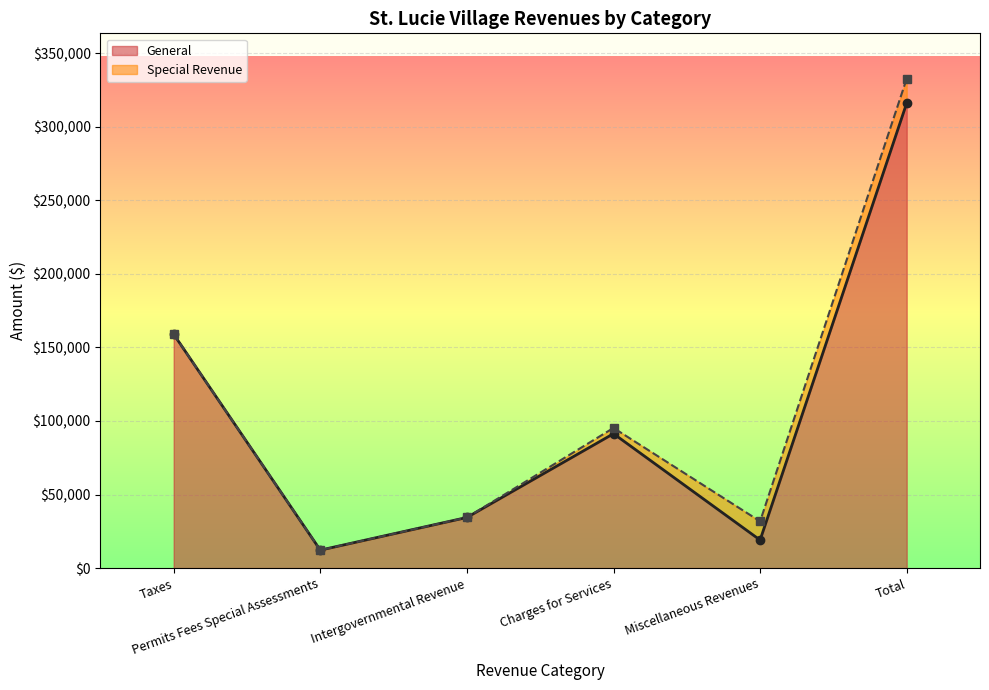

Where is the first local maximum for General?

Charges for Services